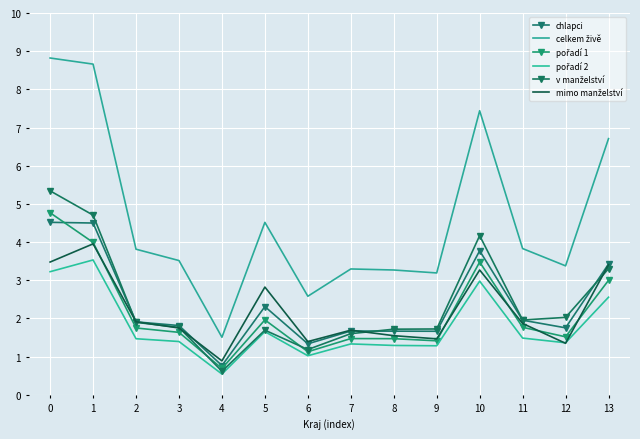

Rank the series at 10 from lowest to highest value.

pořadí 2, mimo manželství, pořadí 1, chlapci, v manželství, celkem živě